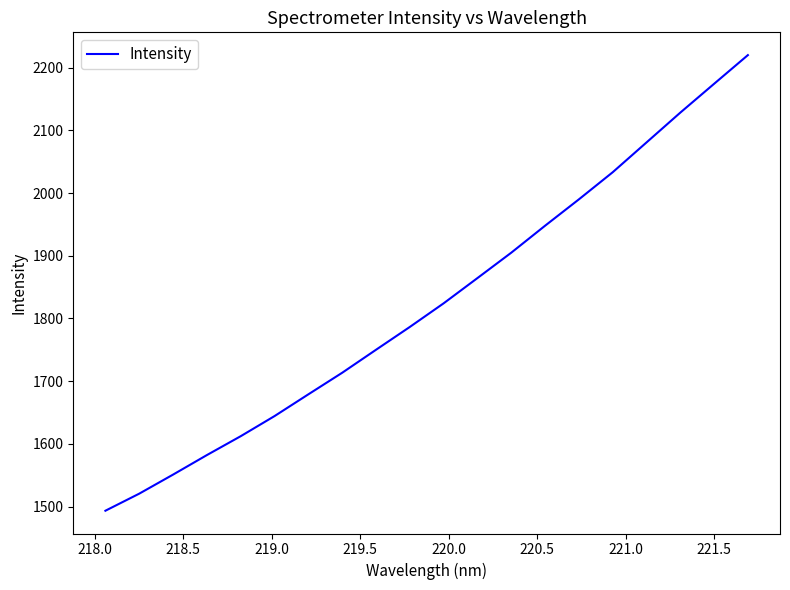

What is the greatest value displayed?

2220.0